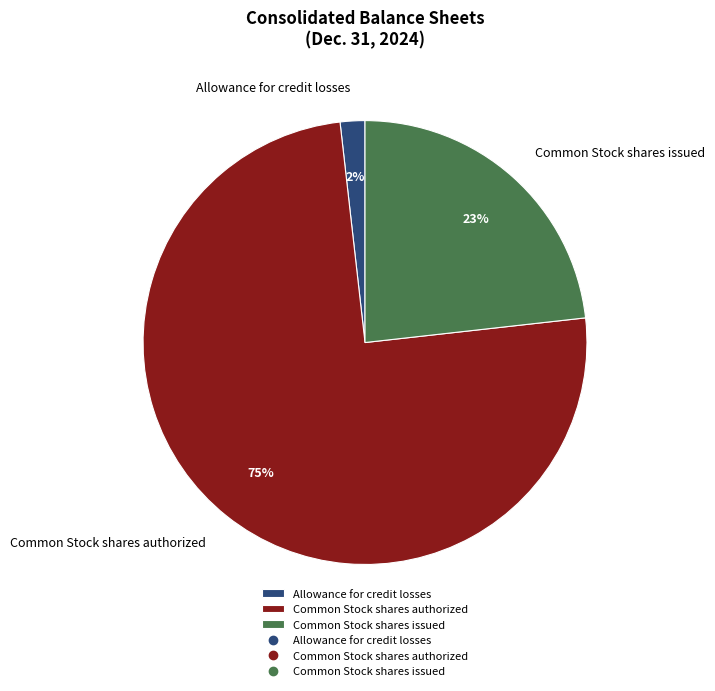

What is the majority slice?

Common Stock shares authorized